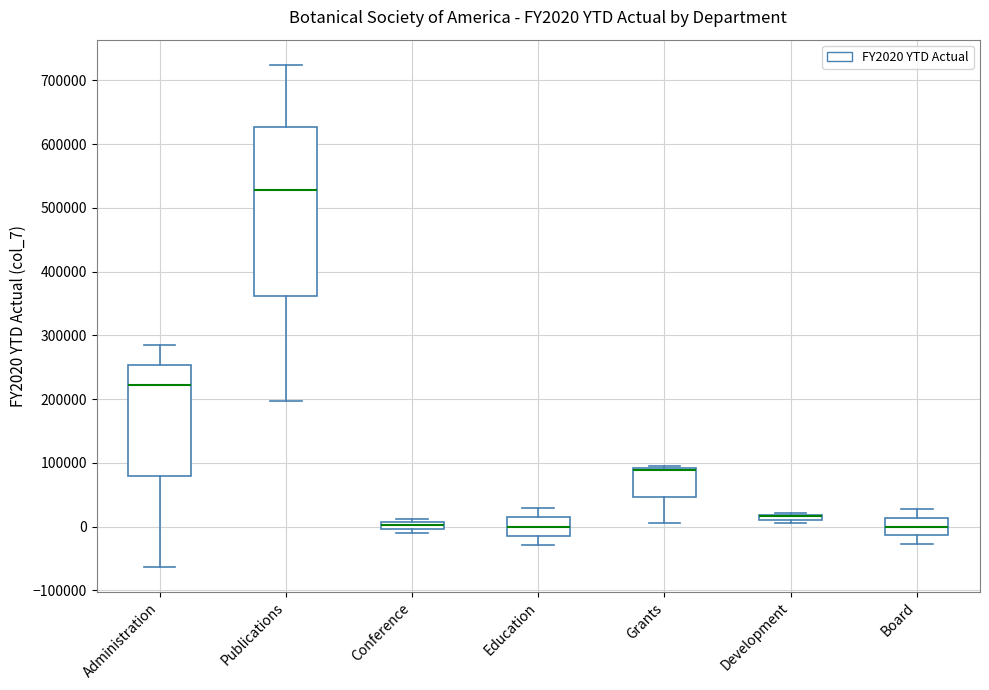

Comparing the boxes themselves (not the whiskers), which one is the tallest?

Publications